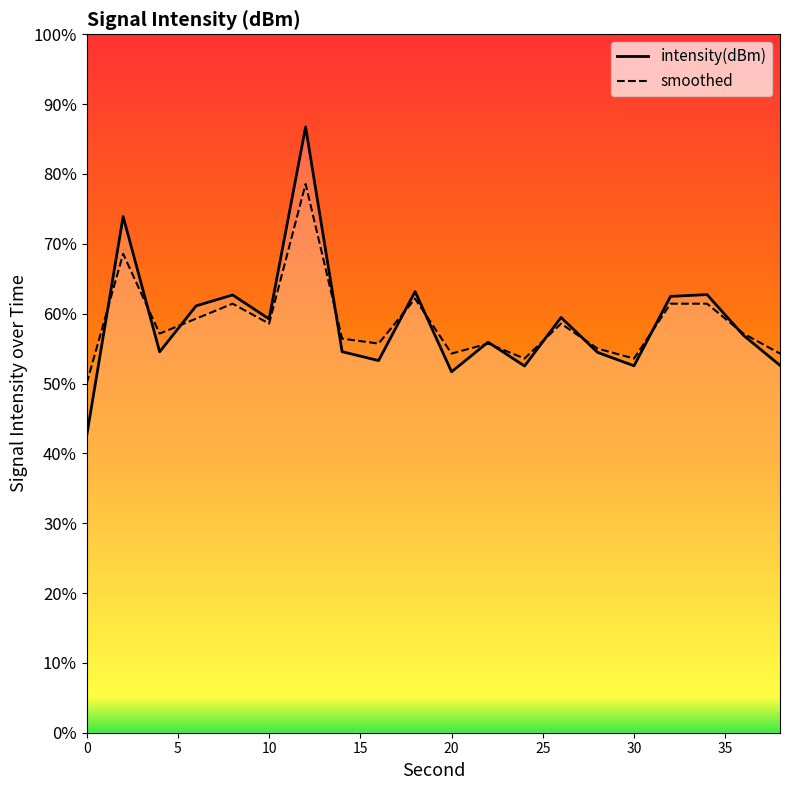

True or false: intensity(dBm) and smoothed cross at least once.

True